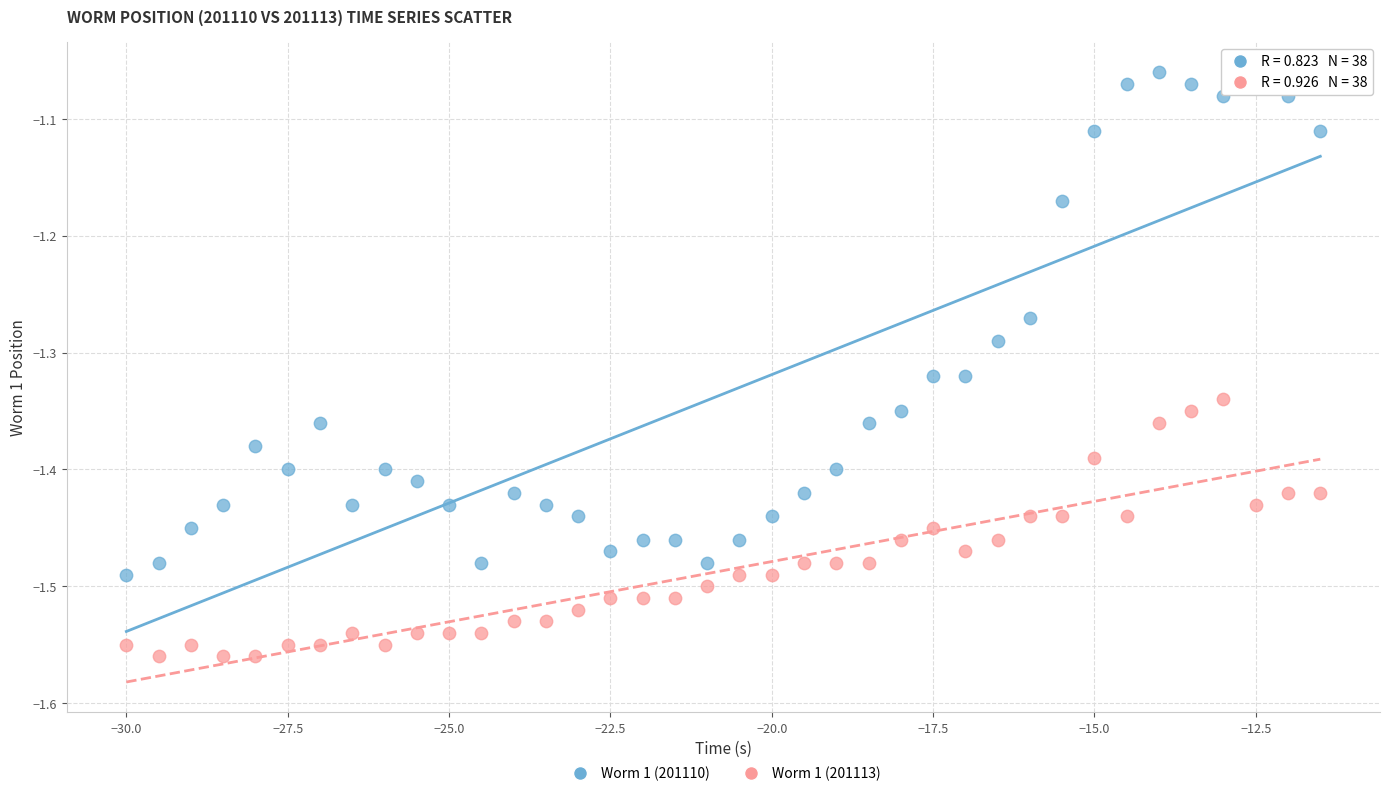

Which series contains the highest Y value?

Worm 1 (201110)